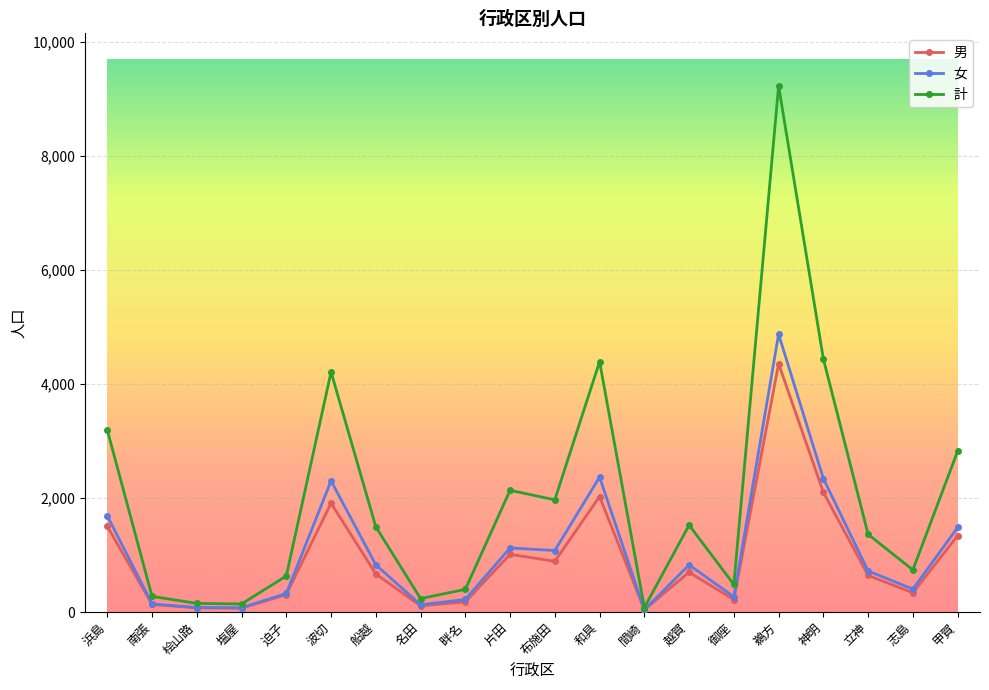

What is the approximate value of 女 at 波切?

2299